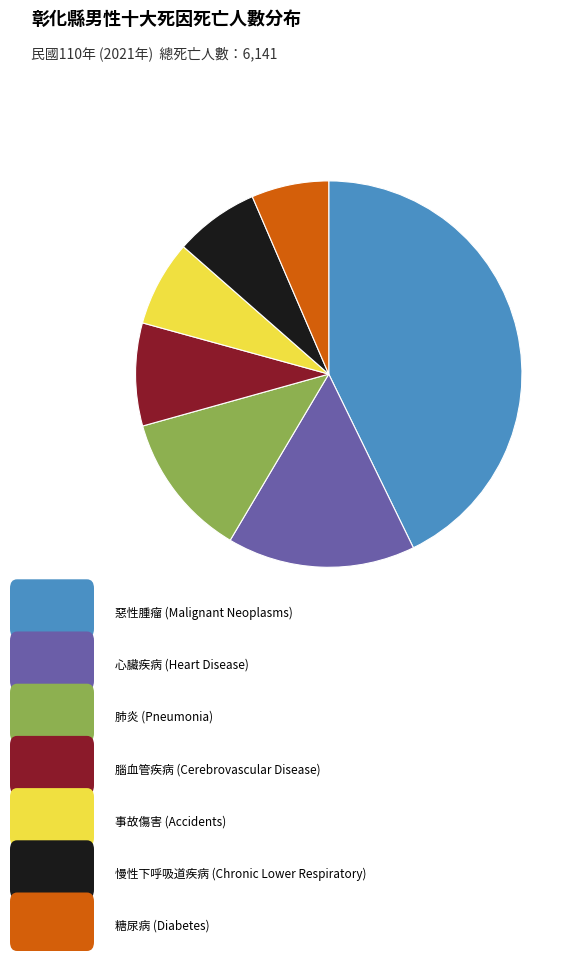

Is there any slice that represents more than half of the pie?

No